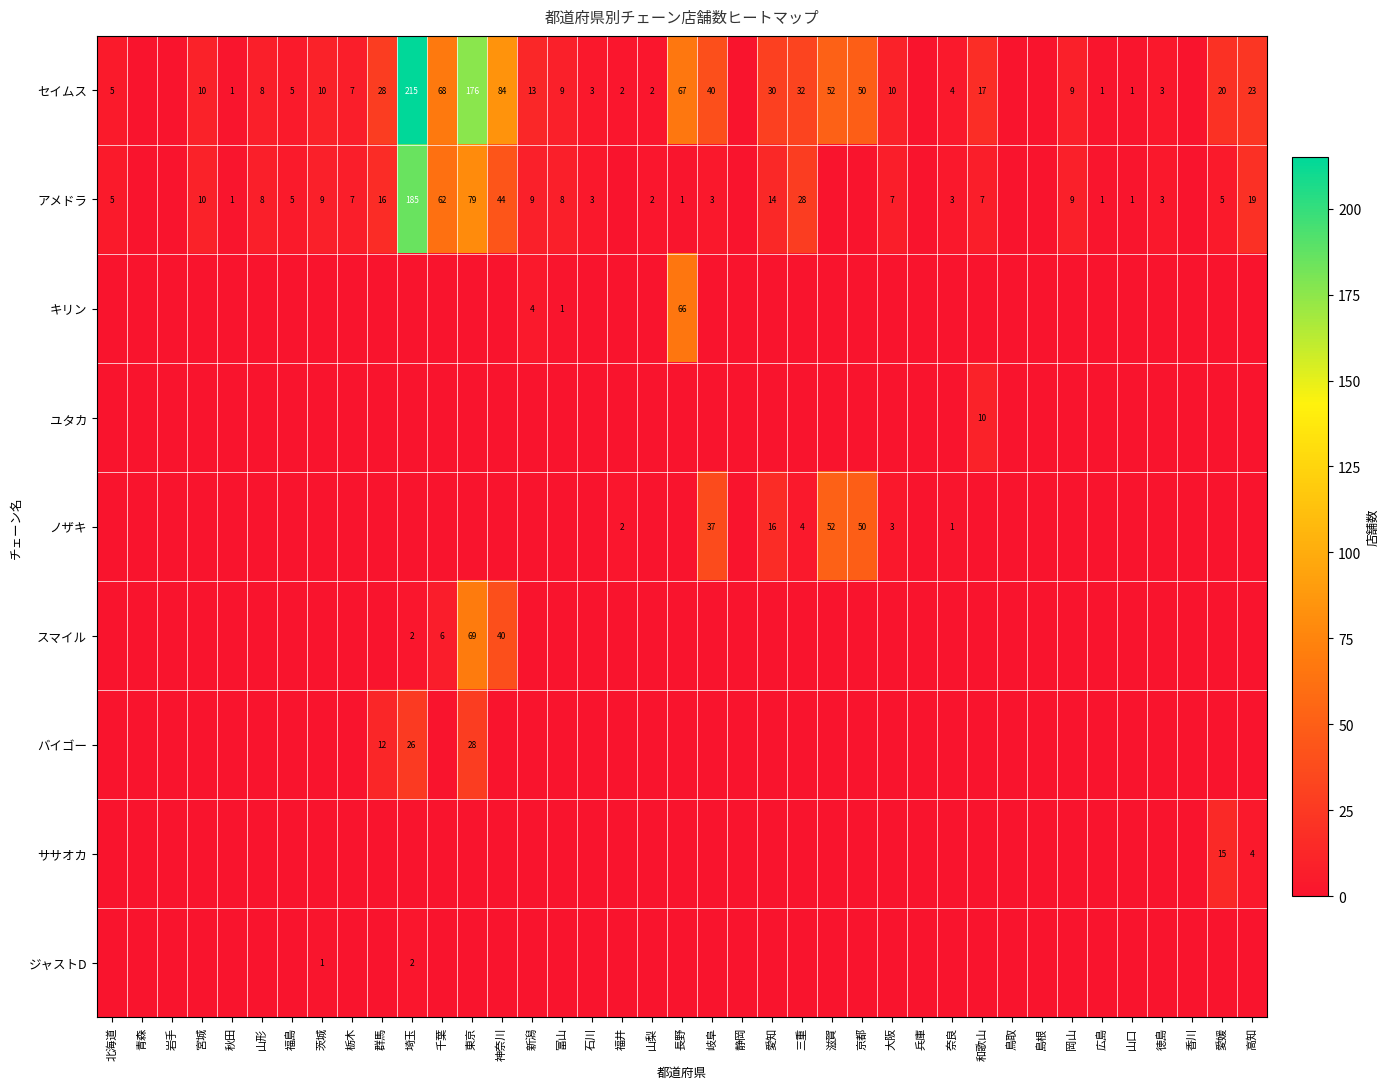

Is it true that セイムス equals 8 at 北海道?

False